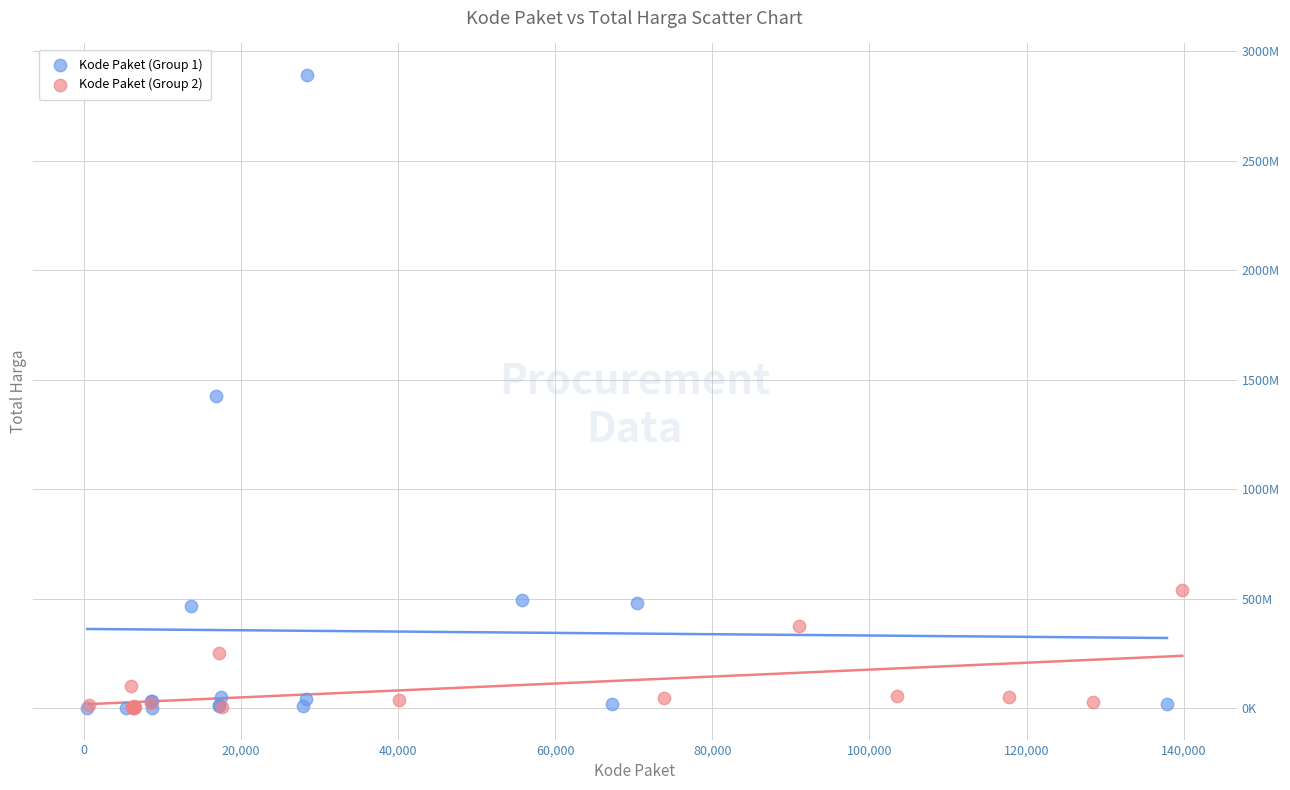

What are all the series names shown in the legend?

Kode Paket (Group 1), Kode Paket (Group 2)